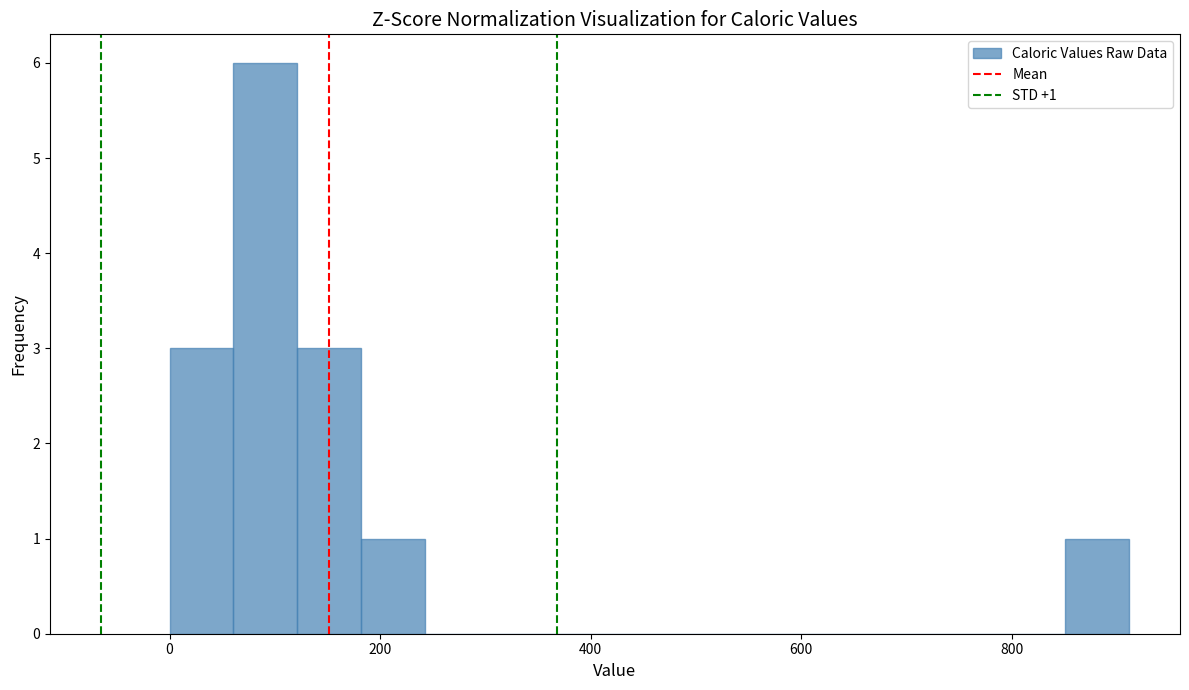

Around what value on the x-axis is the tallest bar? Give the approximate position of its centre, as read against the axis.

100